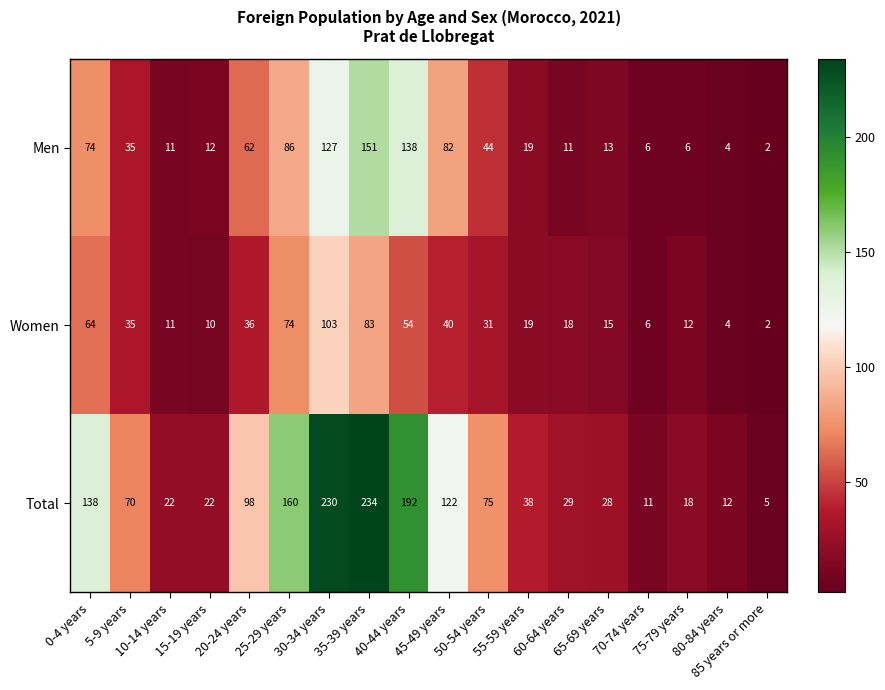

What is the spread (max minus min) of values at 60-64 years?

18